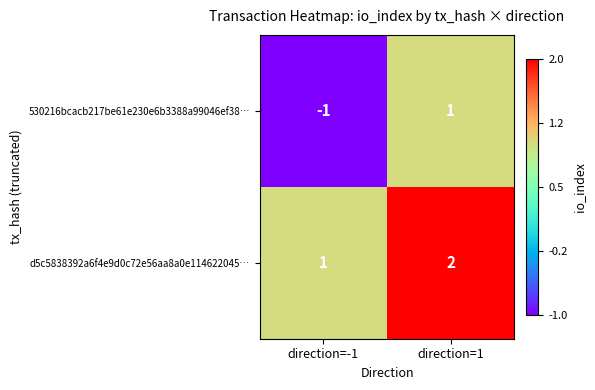

Which series has the largest total across all categories?

d5c5838392a6f4e9d0c72e56aa8a0e114622045…